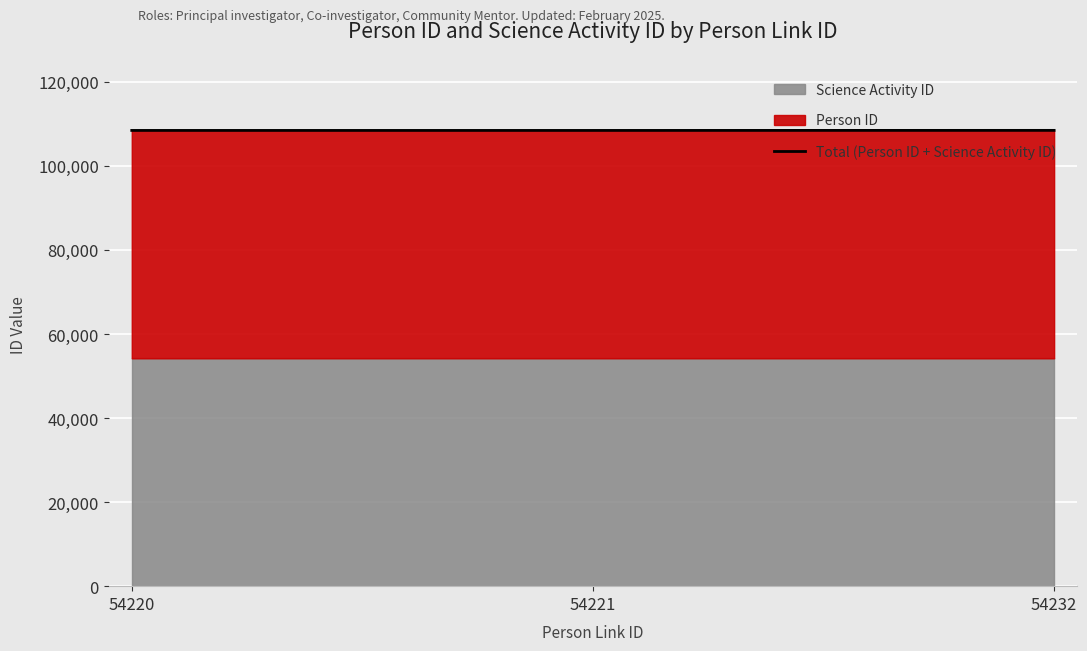

Does the chart display data point markers on the line(s)?

No